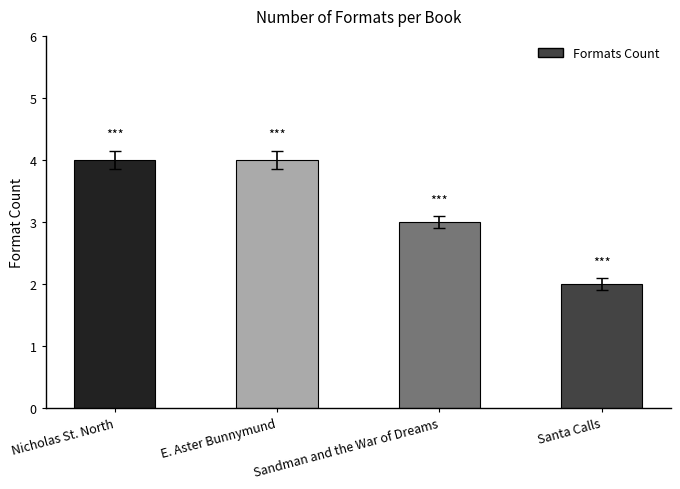

What is the approximate value at E. Aster Bunnymund?

4